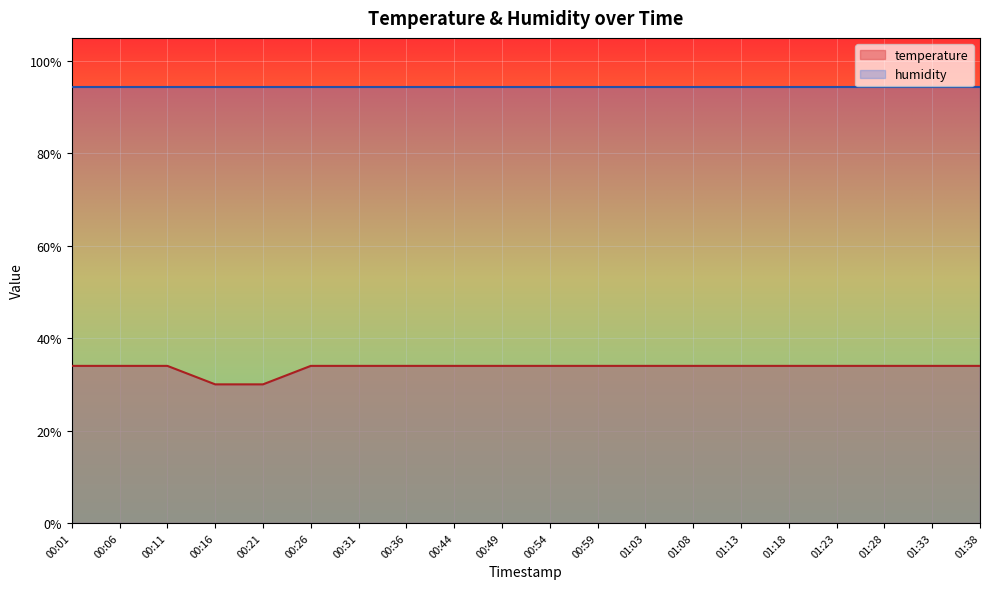

How many values exceed 33?

18